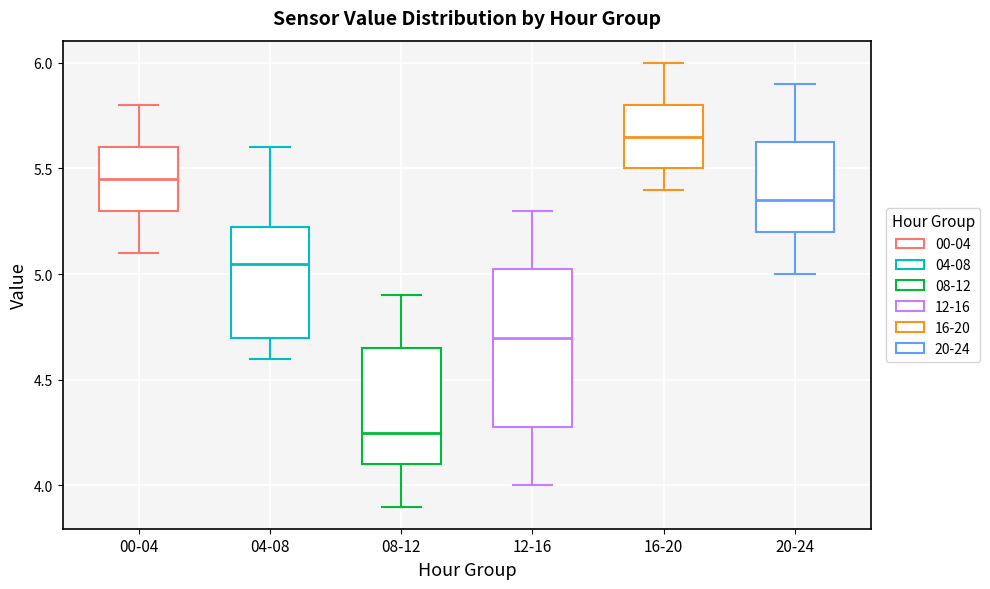

Which box is the tallest, from its lower edge to its upper edge?

12-16